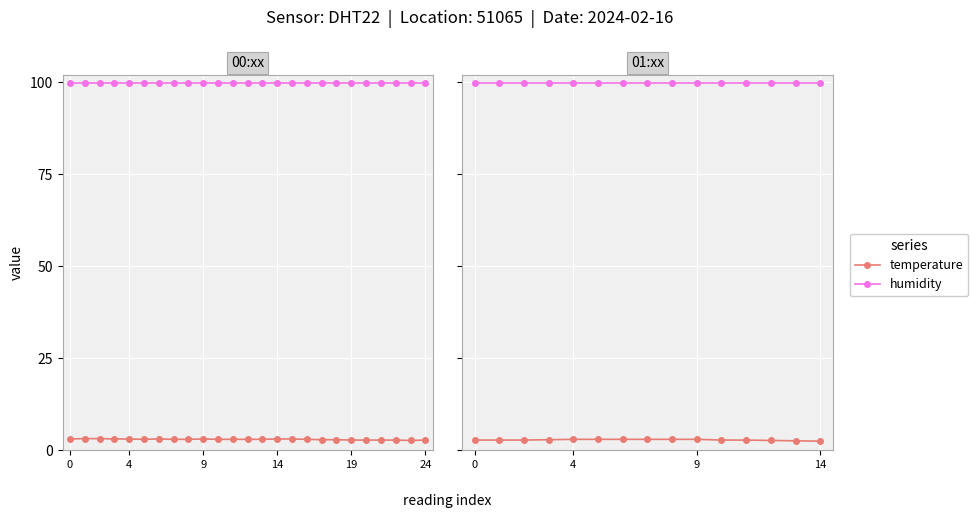

Is this an area chart (filled region under the line)?

No